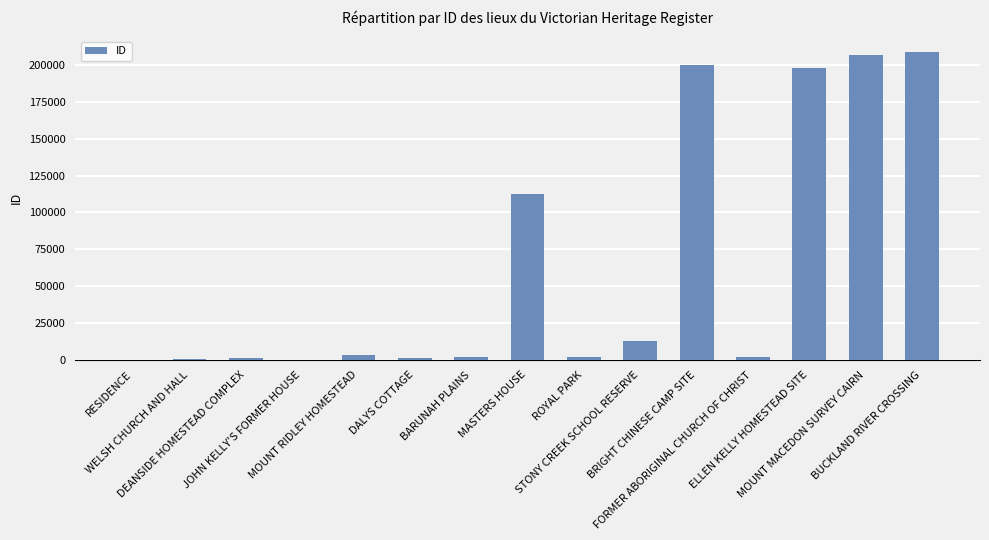

What is the greatest value displayed?

208911